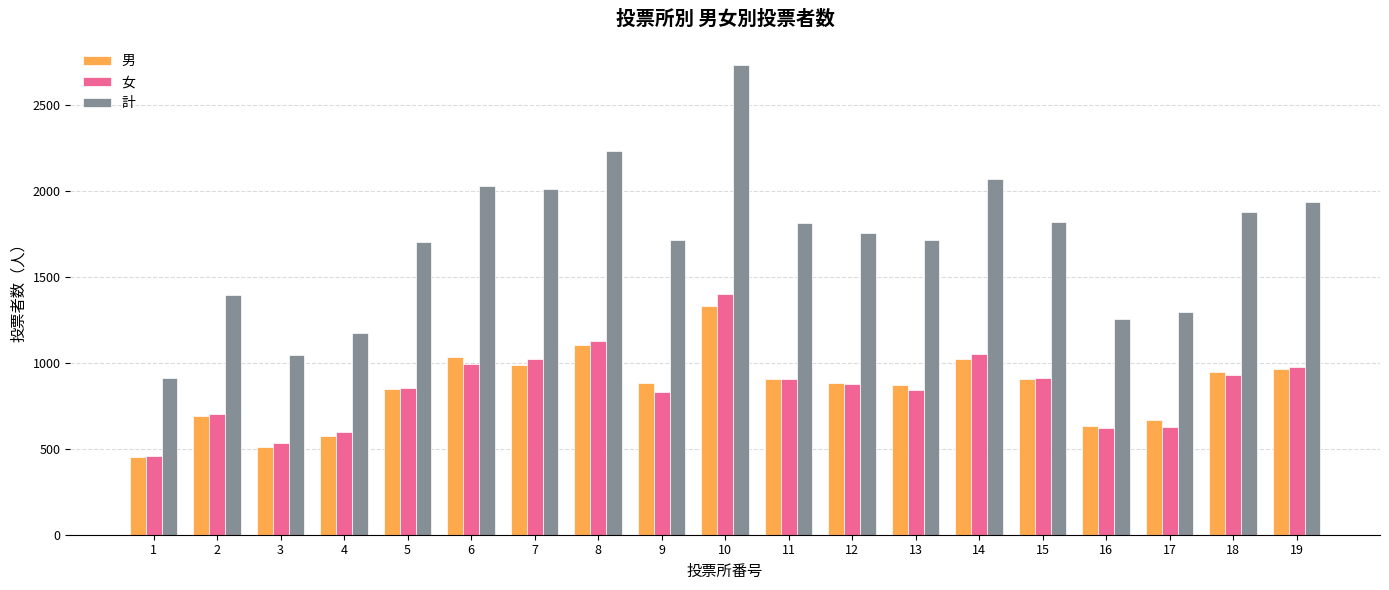

What is the average value of the 計 series?

1711